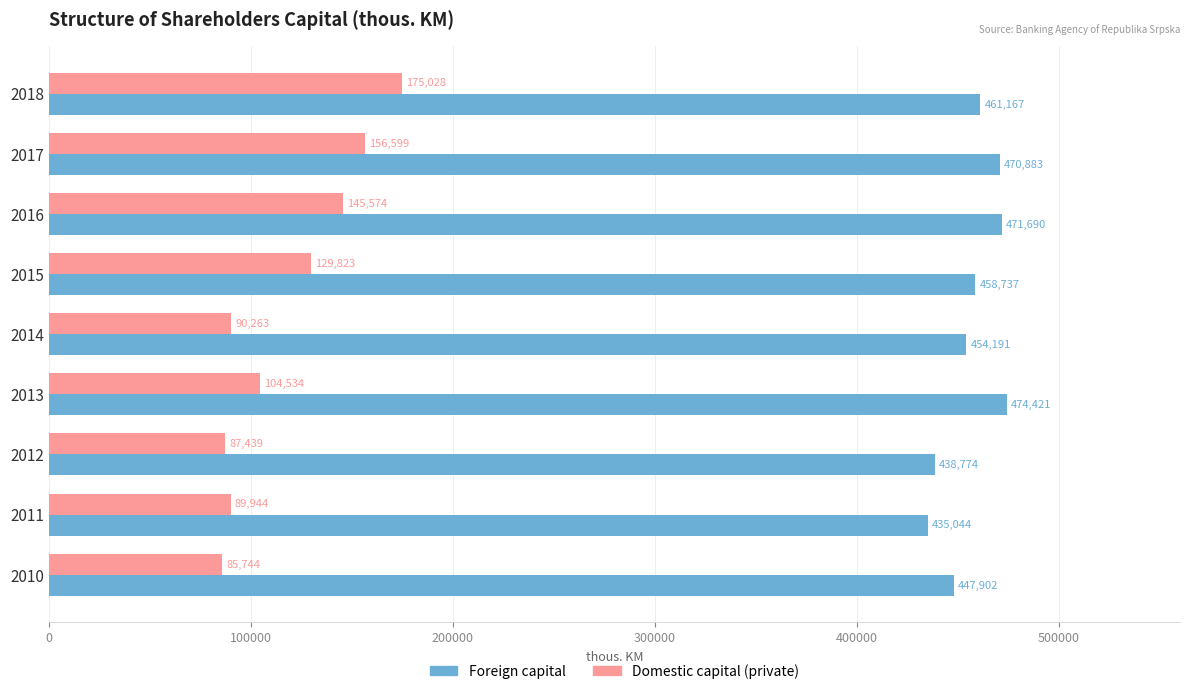

Count the number of categories in the chart.

9